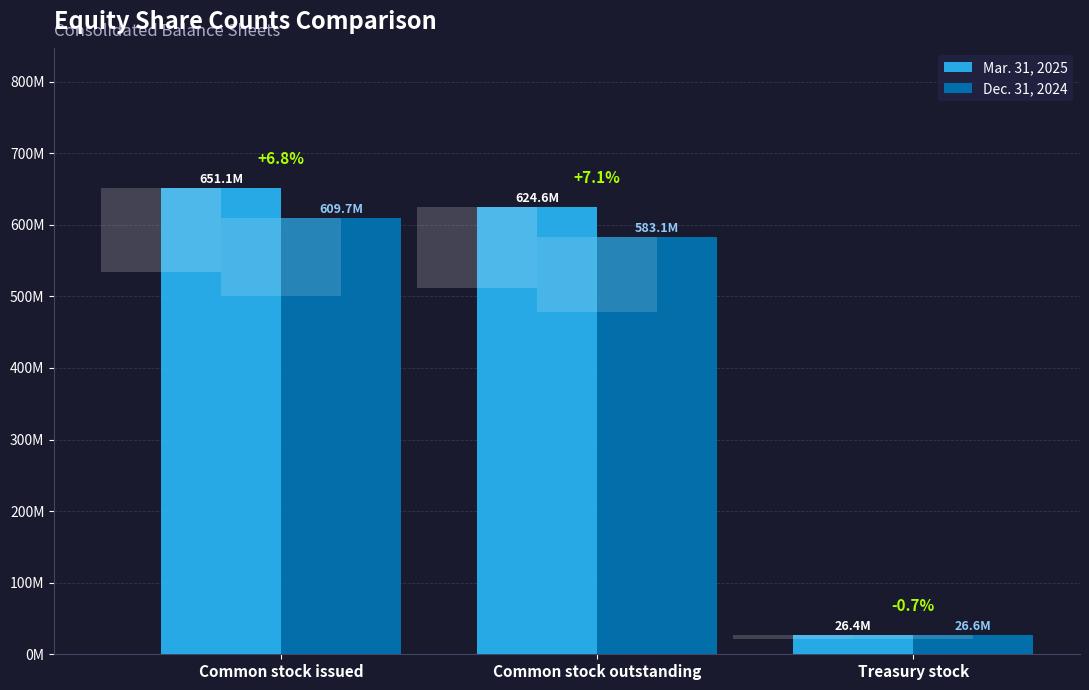

Rank the series by their maximum value, from highest to lowest.

Mar. 31, 2025, Dec. 31, 2024